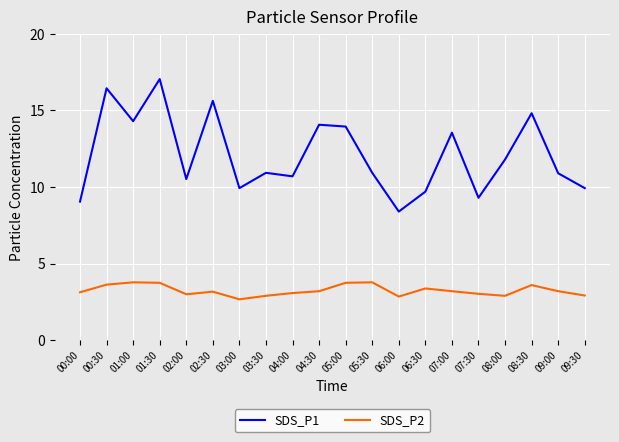

Which series has the widest spread of values?

SDS_P1